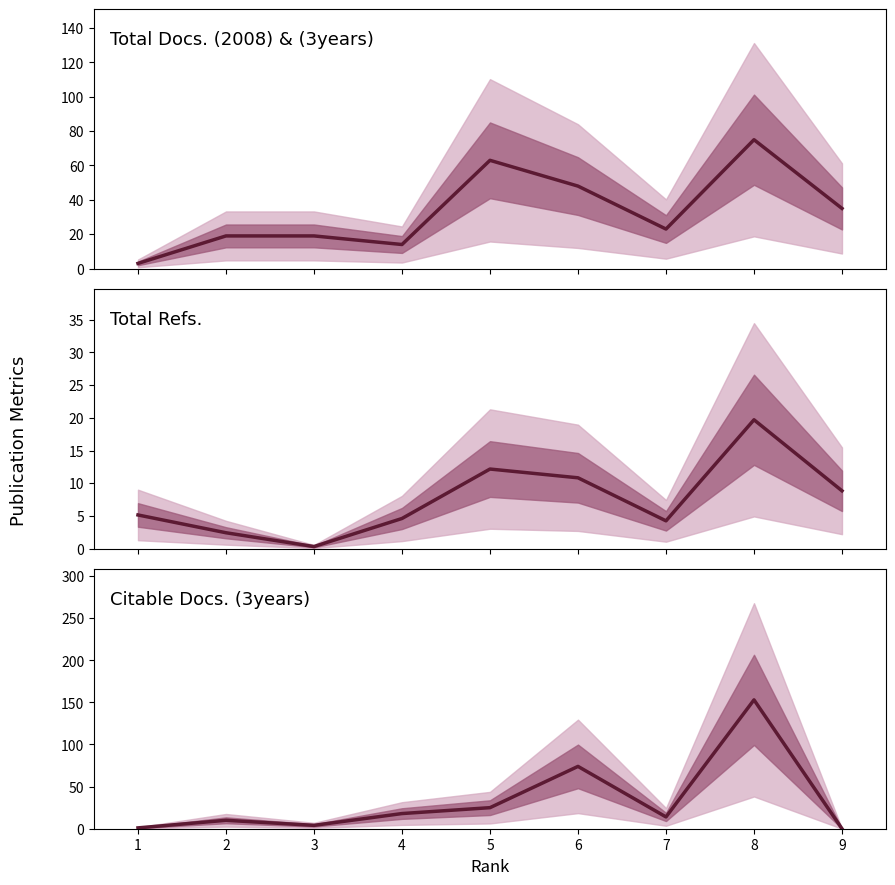

What is the greatest value displayed?

153.0